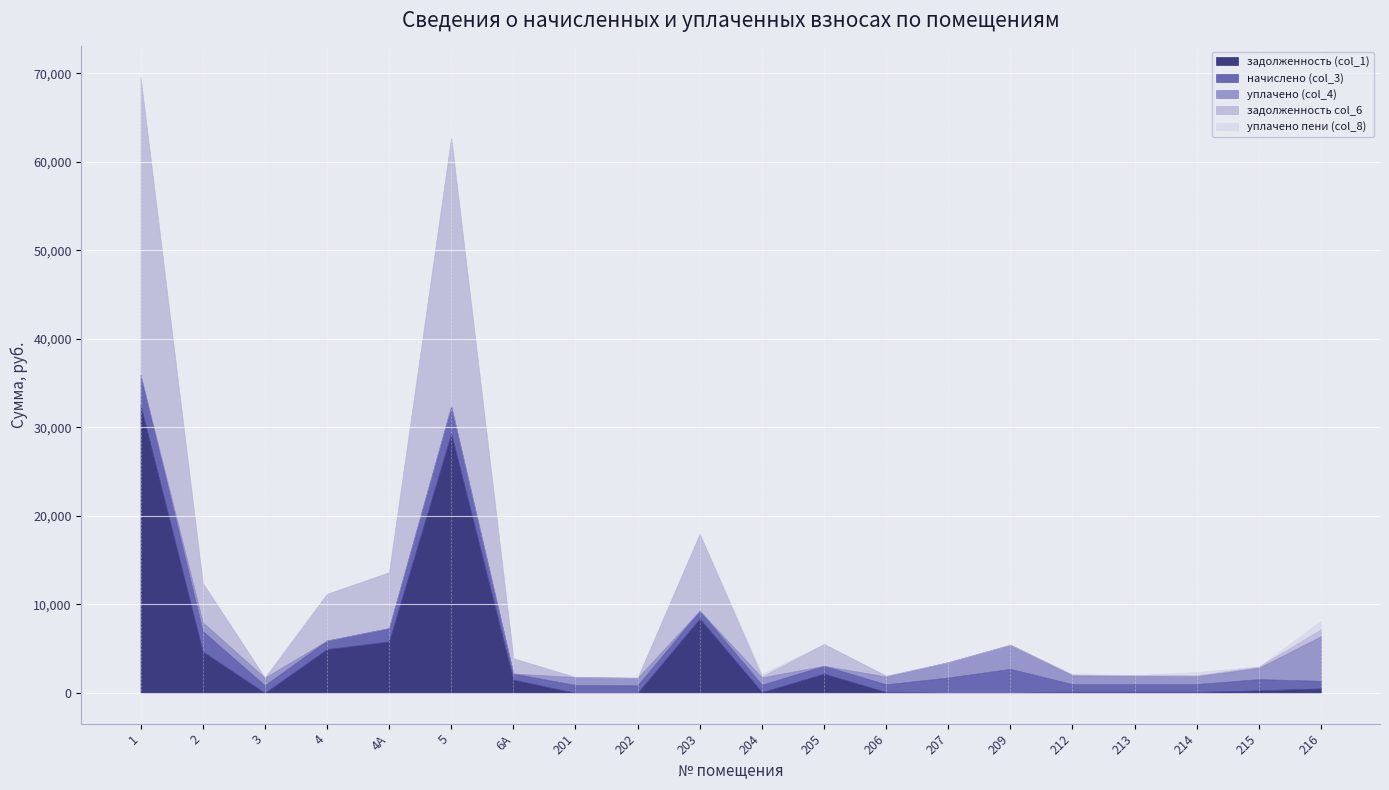

The уплачено пени (col_8) series shows 0.0 at 207. True or false?

True